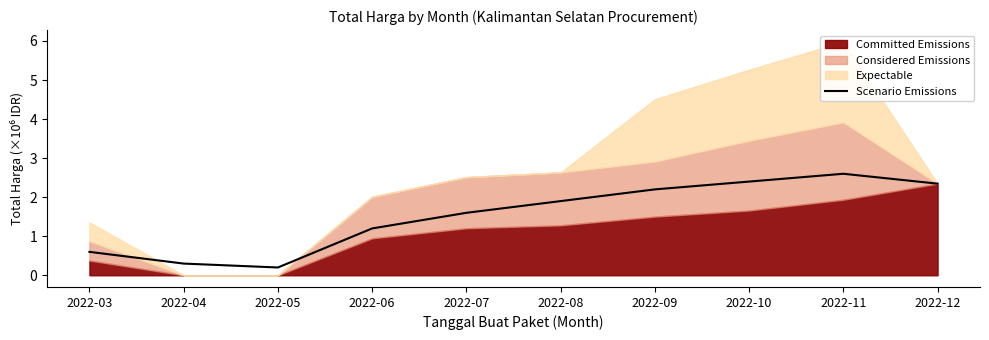

What is the sum of the values at 2022-03 and 2022-08?

2.5